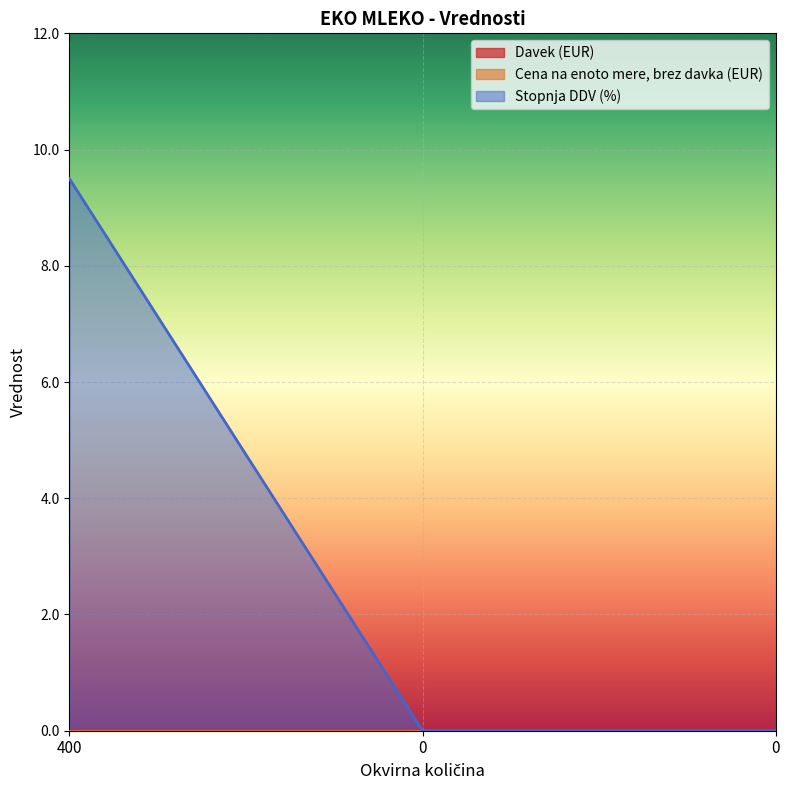

How many lines are shown in the chart?

3